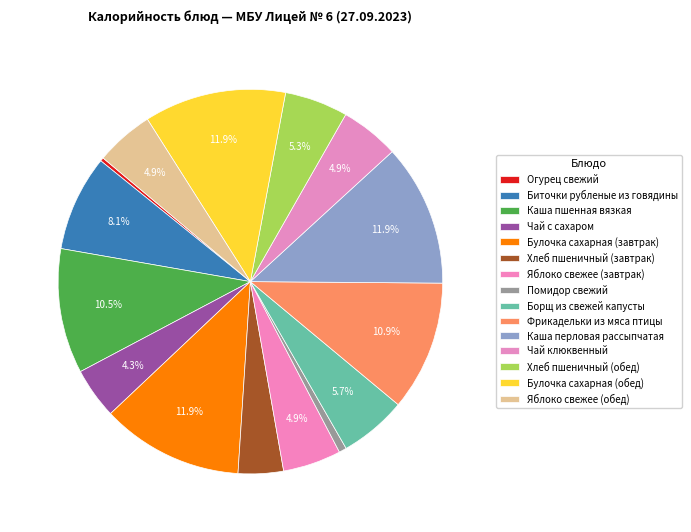

How many segments does this pie chart have?

15